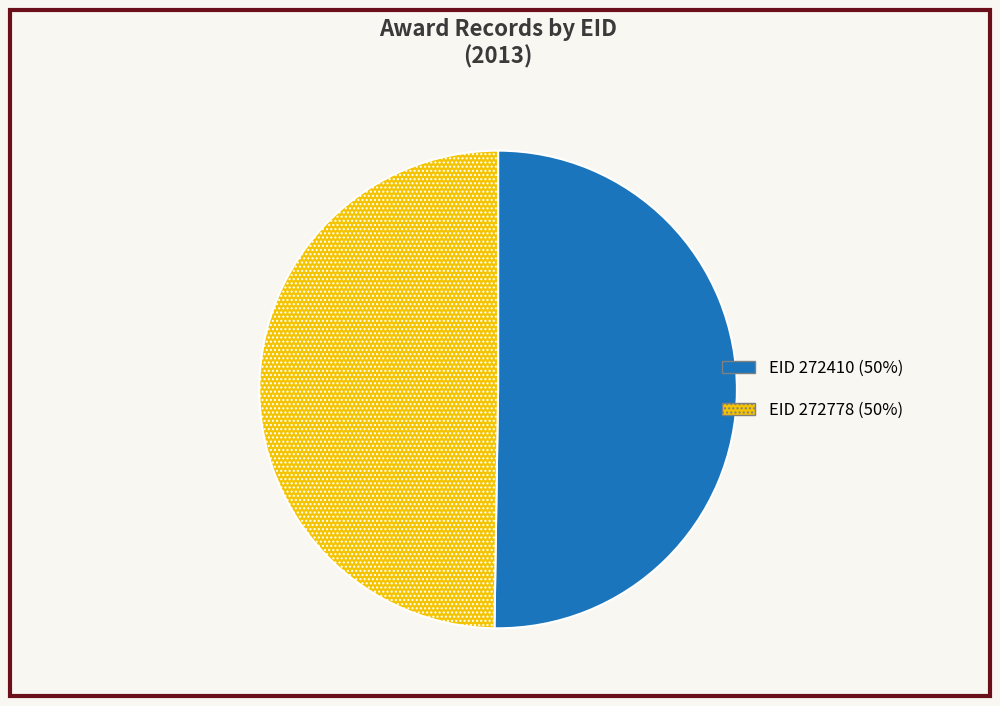

Approximately how many times larger is the value at EID 272410 (50%) compared to EID 272778 (50%)?

1.0